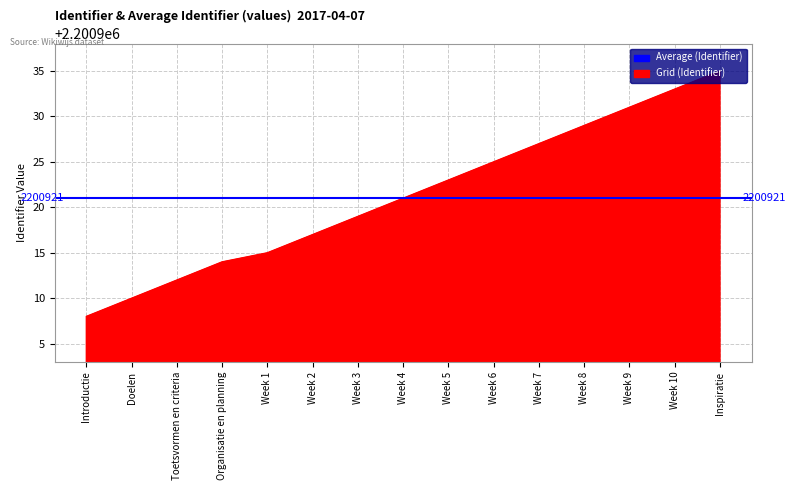

How many categories are shown in the chart?

15